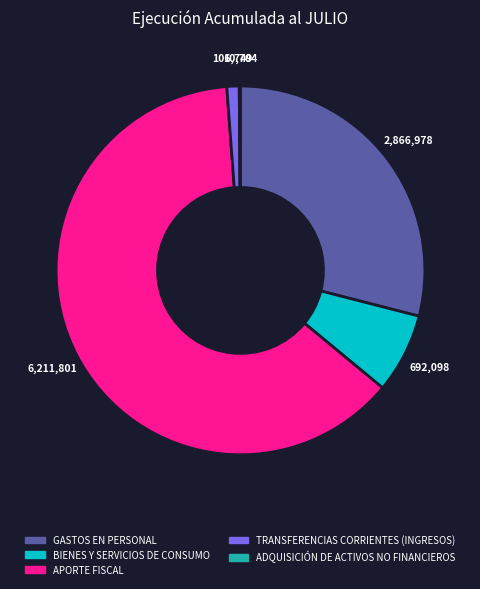

Is it true that BIENES Y SERVICIOS DE CONSUMO is 1% of the pie?

False